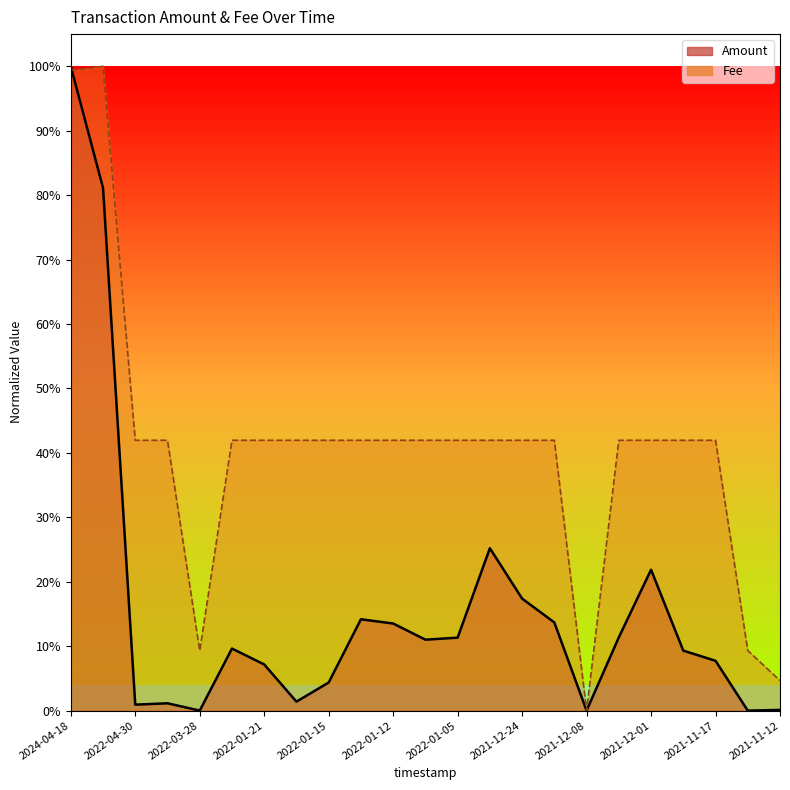

Which label corresponds to the largest value in the chart?

2022-12-02